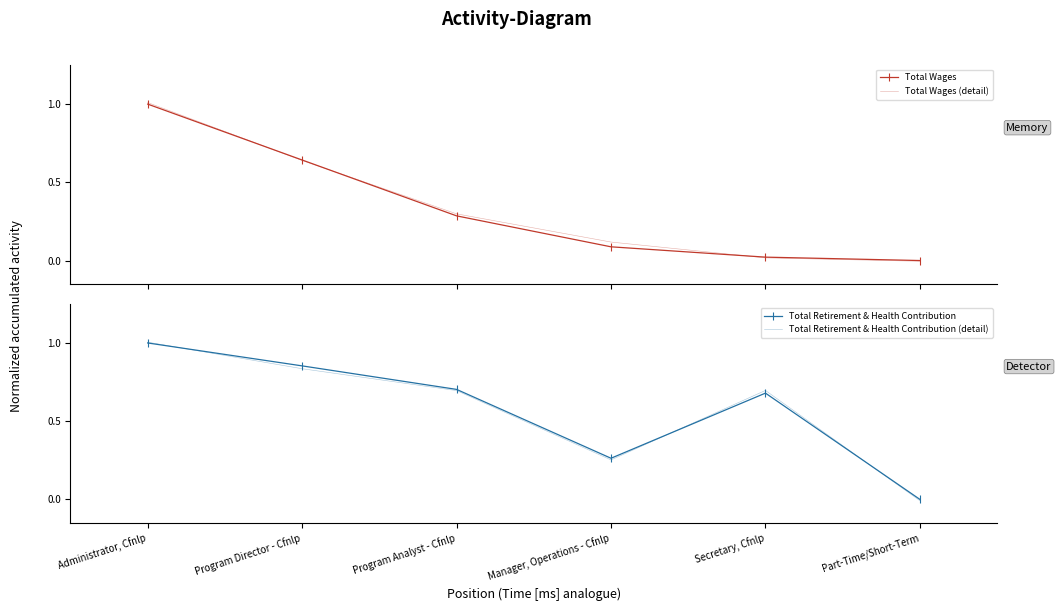

Is it true that Total Retirement & Health Contribution (detail) equals 0.7 at Secretary, Cfnlp?

True